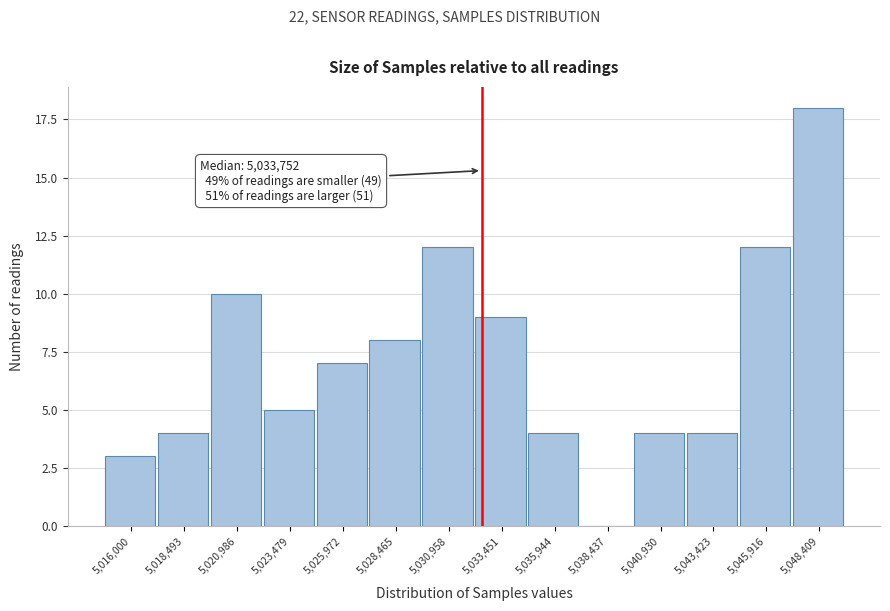

Reading right to left, extract all data points from this chart.

5,048,409=18	5,045,916=12	5,043,423=4	5,040,930=4	5,038,437=0	5,035,944=4	5,033,451=9	5,030,958=12	5,028,465=8	5,025,972=7	5,023,479=5	5,020,986=10	5,018,493=4	5,016,000=3